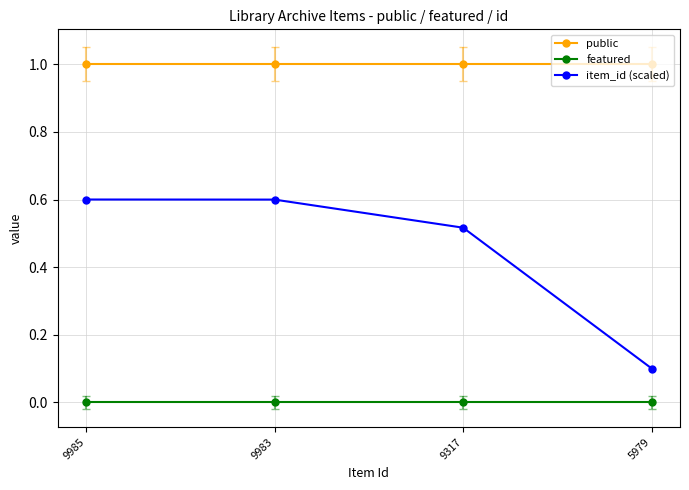

What is the value of the public point at the 2nd from the left?

1.0